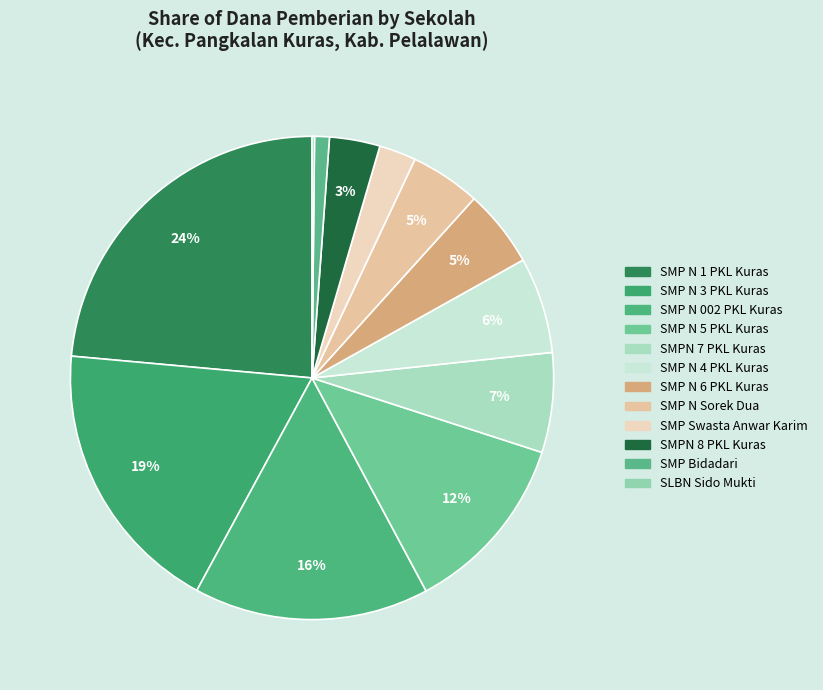

How many segments does this pie chart have?

12